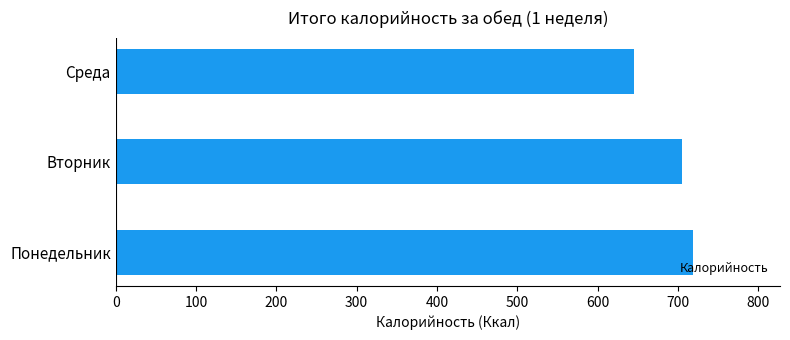

Which has a higher value, Среда or Понедельник?

Понедельник